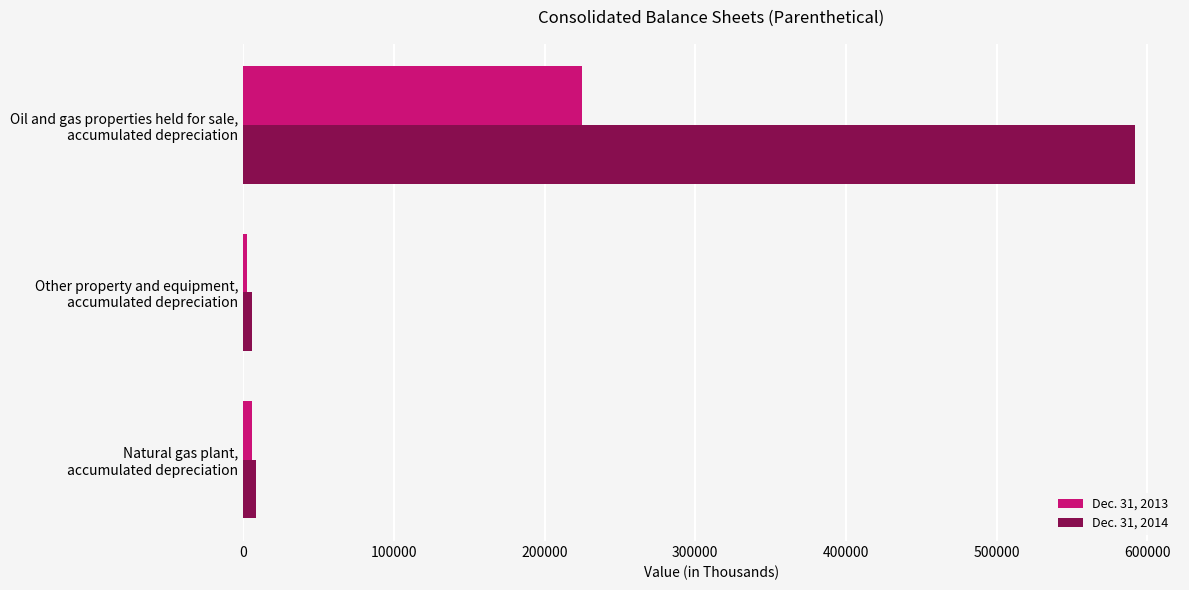

Which series has the largest range (max minus min)?

Dec. 31, 2014